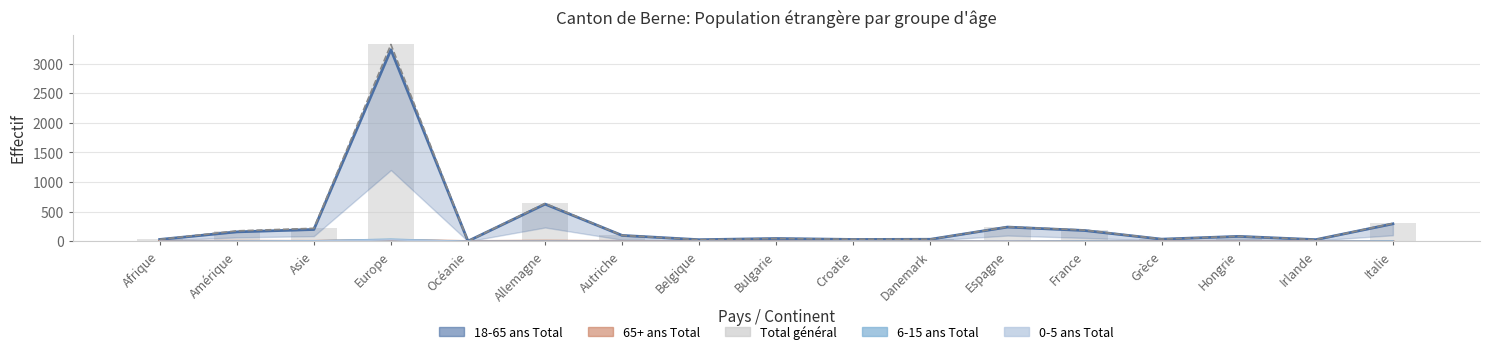

Reading left to right, what are all the values shown in this chart?

18-65 ans Total: 33	161	201	3233	5	629	101	29	49	33	36	242	184	38	85	30	297
65+ ans Total: 1	3	2	17	0	5	1	0	0	0	0	0	1	1	1	0	0
Total général: 34	178	221	3321	5	640	102	29	49	37	37	246	191	39	86	30	304
6-15 ans Total: 0	3	9	36	0	1	0	0	0	1	1	0	5	0	0	0	7
0-5 ans Total: 0	2	6	27	0	1	0	0	0	3	0	4	0	0	0	0	0